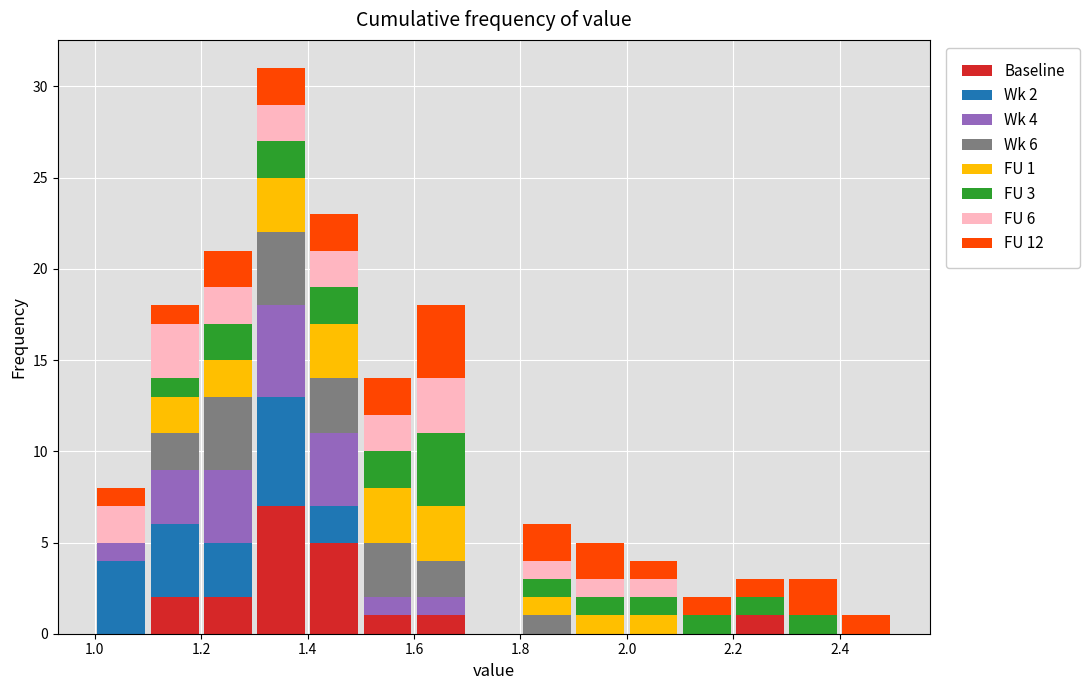

Which range on the x-axis has the tallest stacked bar (by total height)?

1.3 to 1.4